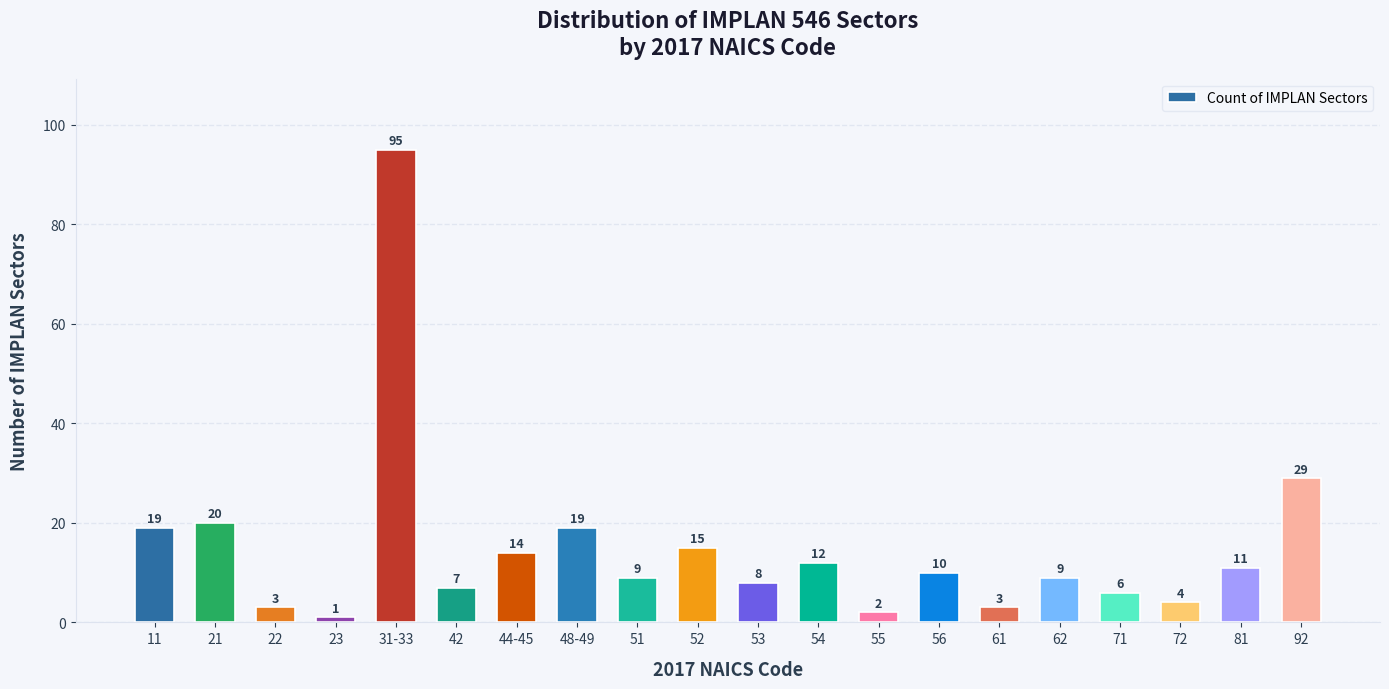

What is the average value?

15